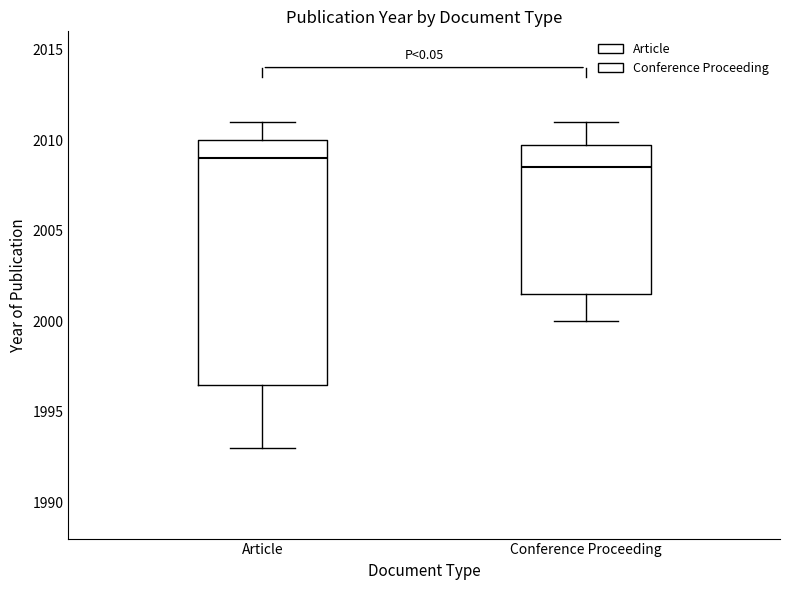

Which box's median line is the highest?

Article